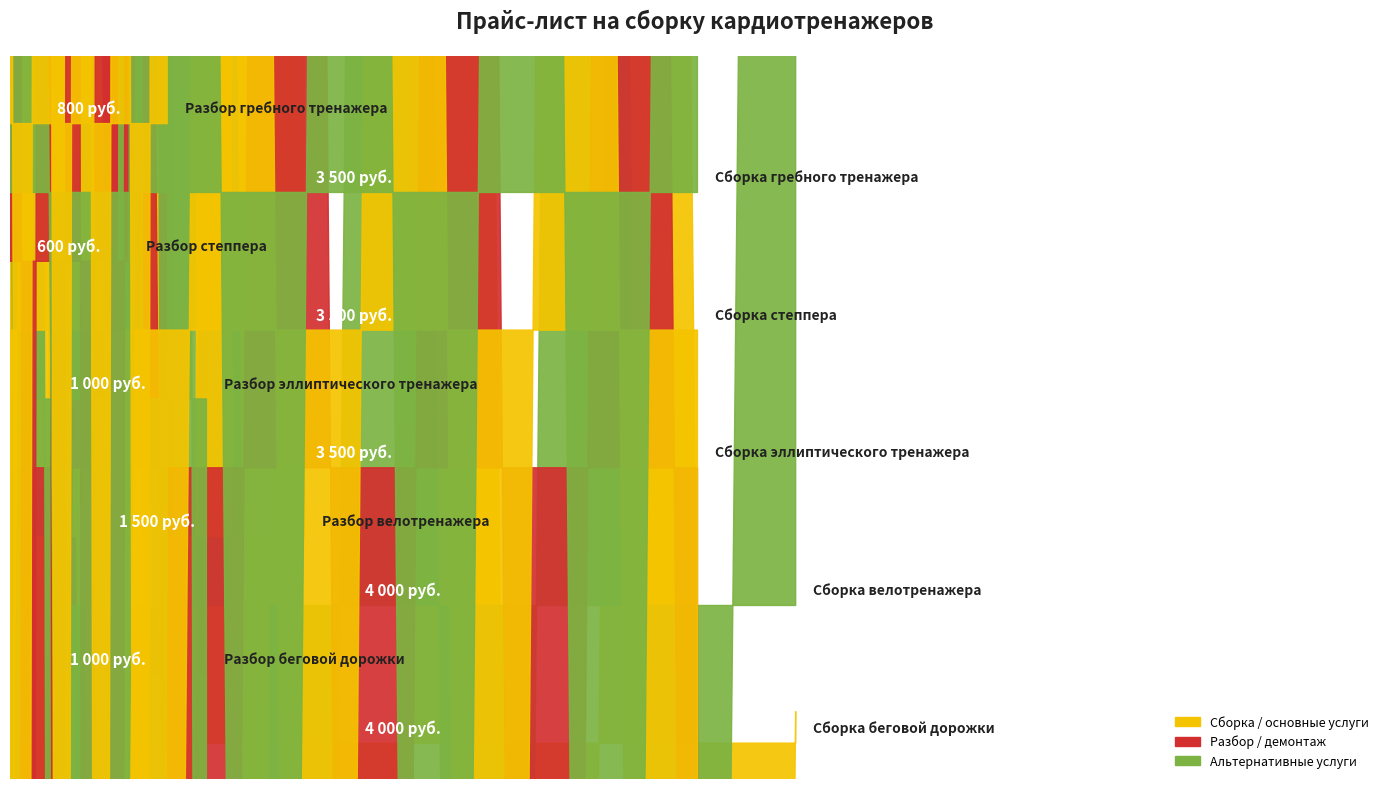

What is the change in value from Сборка велотренажера to Разбор велотренажера?

-2500